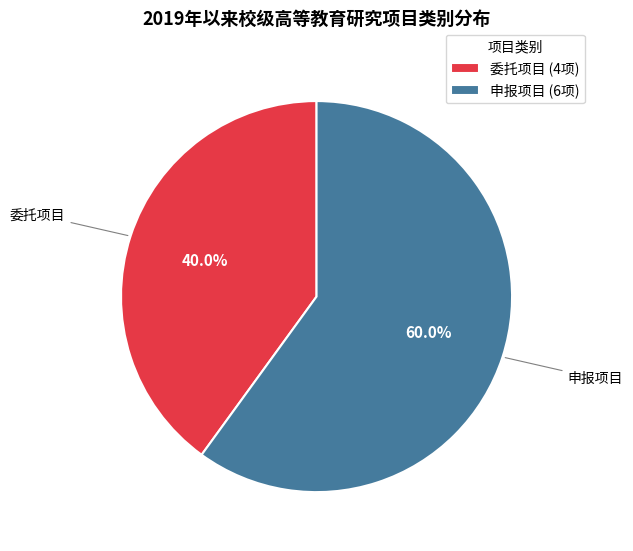

What percentage is the 委托项目 slice, to the nearest percent?

40%